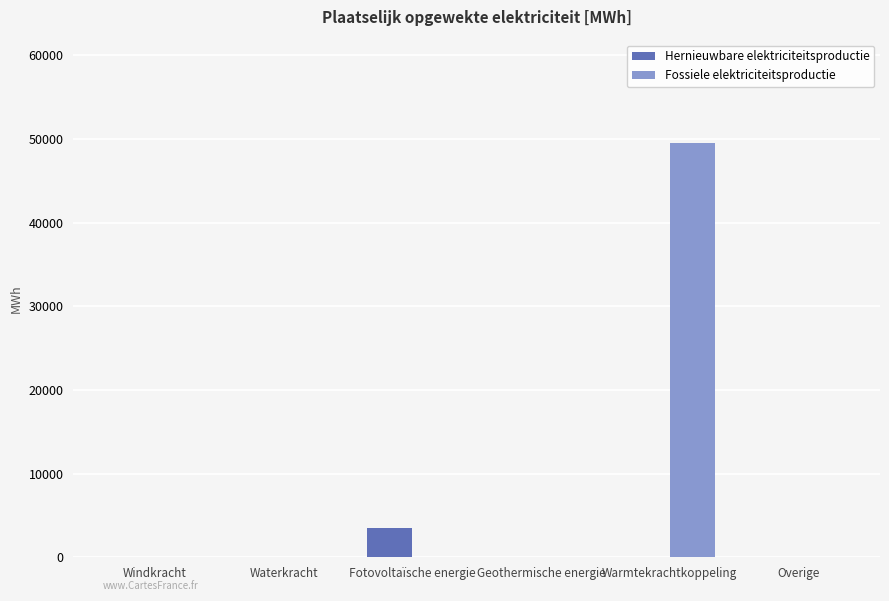

Which category has the highest value across all series?

Warmtekrachtkoppeling